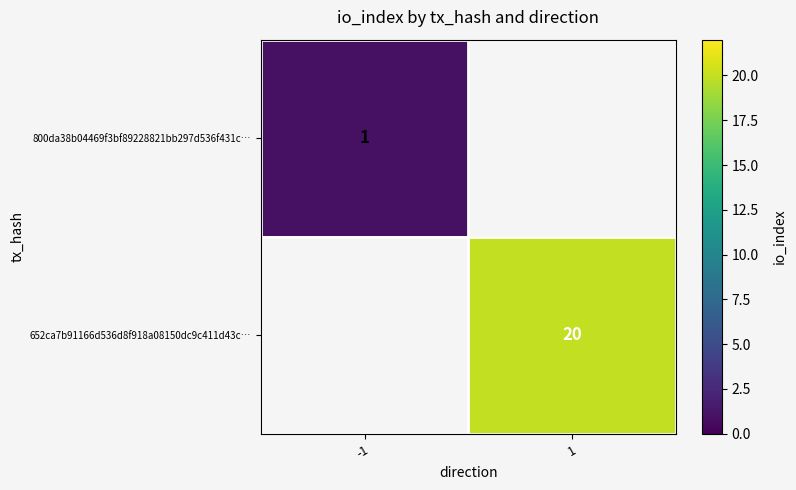

Is the value of 652ca7b91166d536d8f918a08150dc9c411d43c… at 1 greater than the value of 800da38b04469f3bf89228821bb297d536f431c… at -1?

Yes